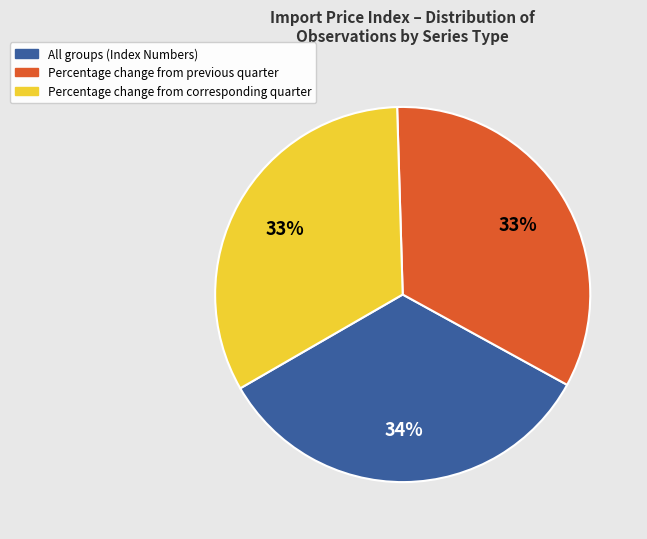

To the nearest percent, what portion does All groups represent?

34%